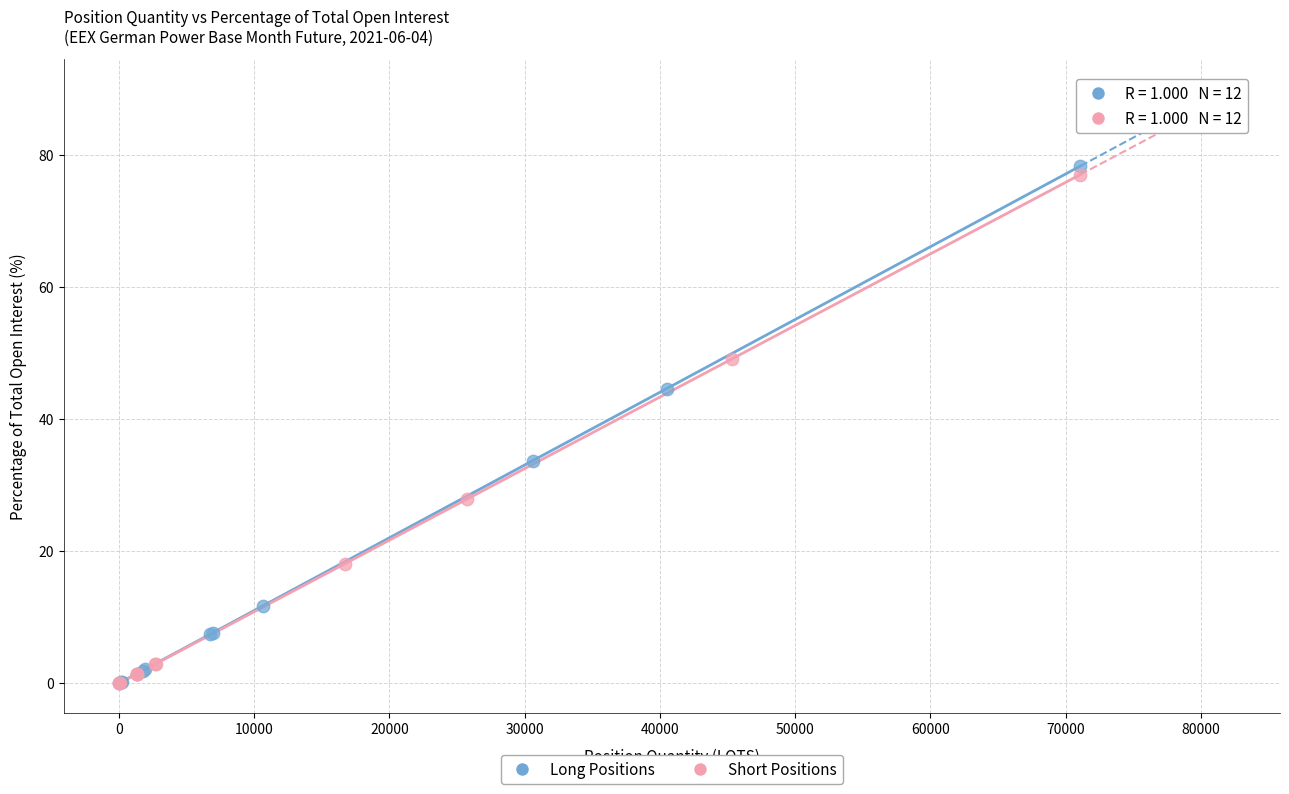

Which series has the largest Y range (max minus min)?

Long Positions